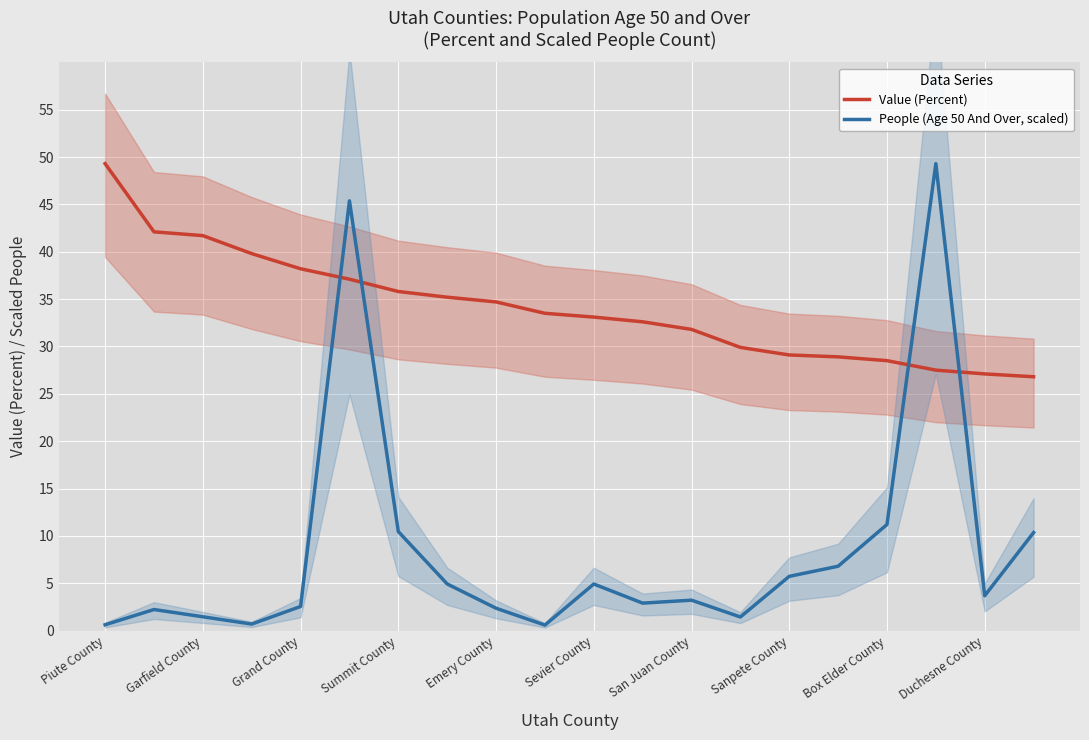

How many interior local peaks does the People (Age 50 And Over, scaled) series have?

5